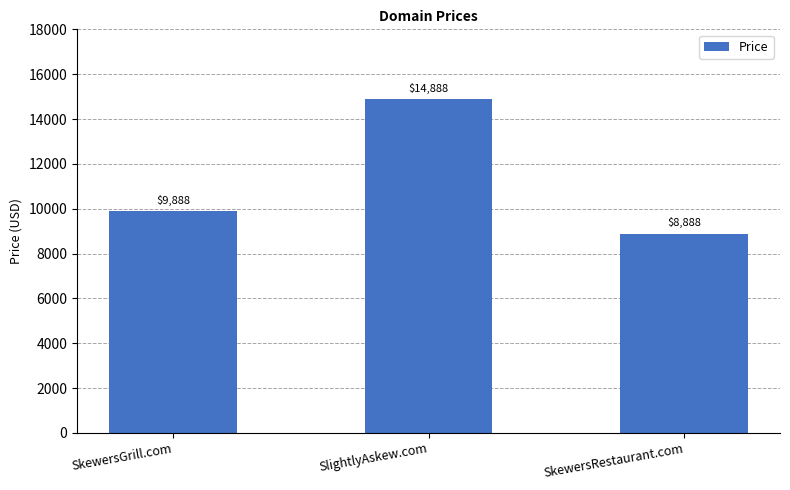

True or false: the data shows 14888 at SlightlyAskew.com.

True